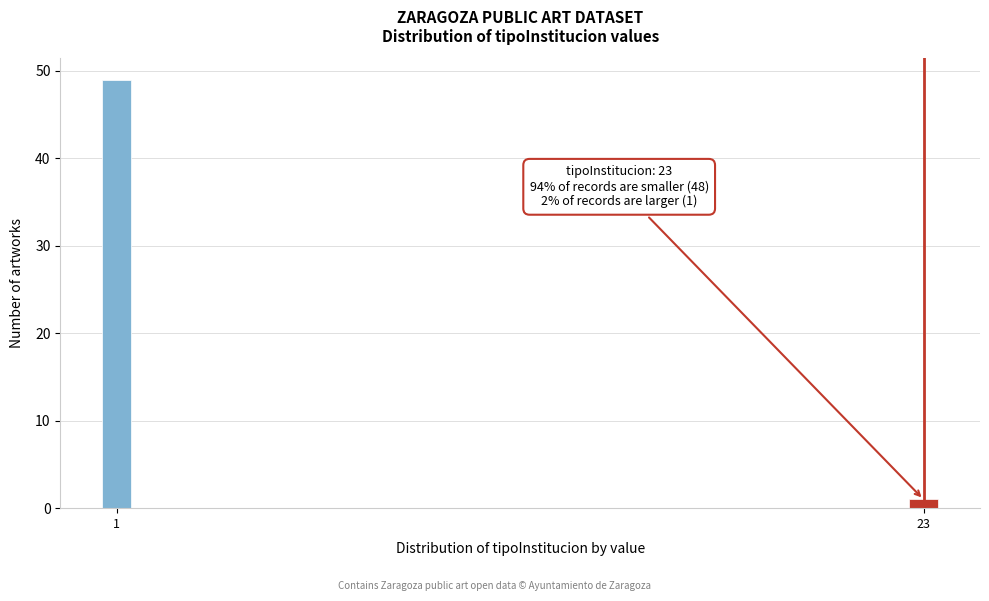

Reading left to right, extract all data points from this chart.

1=49	23=1